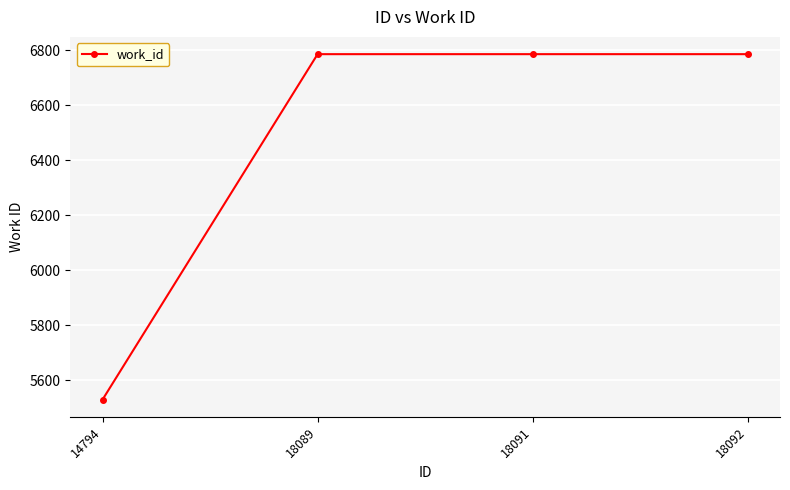

What is the smallest value displayed?

5530